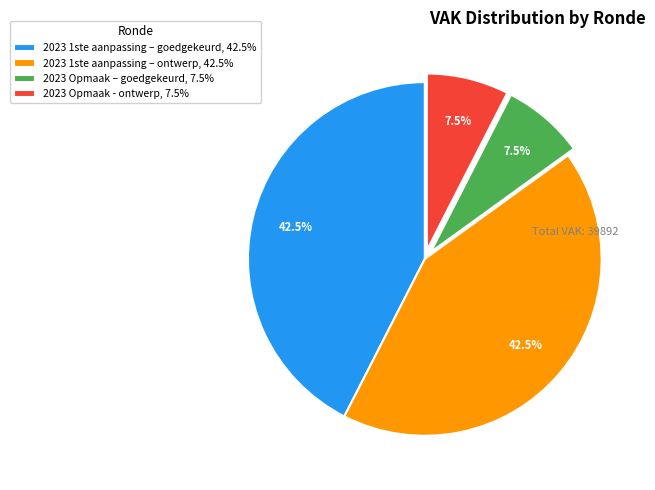

How much of the chart is everything except 2023 Opmaak - ontwerp?

92.5%